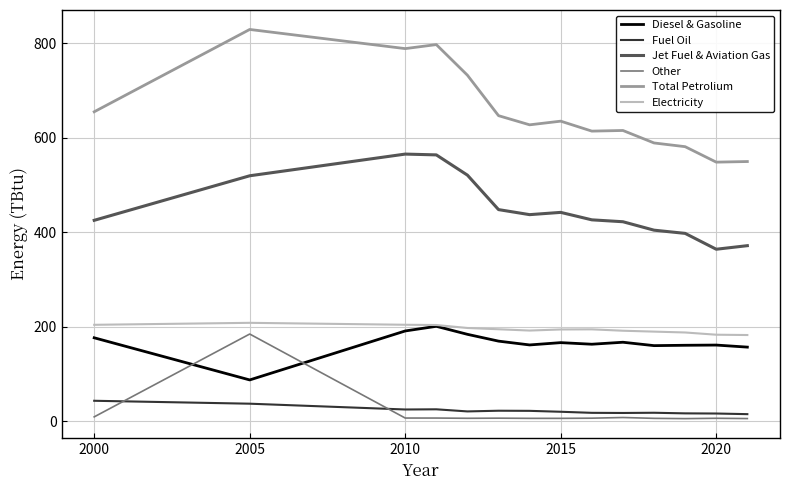

True or false: Diesel & Gasoline and Fuel Oil cross at least once.

False